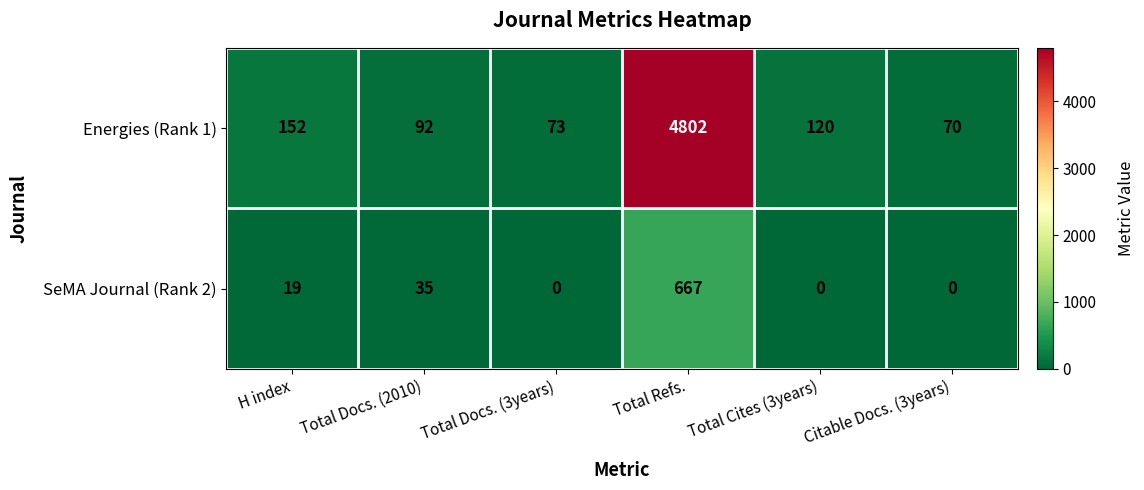

Between Total Refs. and Citable Docs. (3years), which series saw the biggest shift?

Energies (Rank 1)